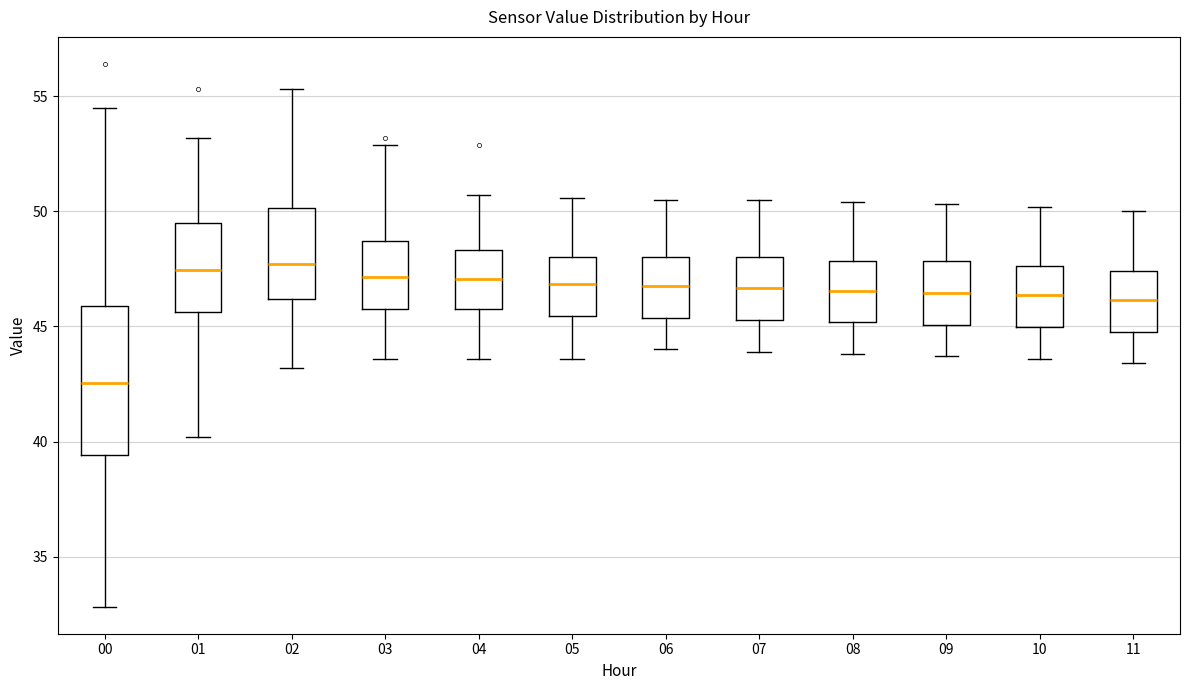

Reading left to right, transcribe this box plot: for each box, give where its median line is, the range the box spans, and where its two whiskers end, as read against the y-axis. The values are not printed on the chart, so give them approximately, as read against the axis.

00: median 42.5, box 39.5 to 46.0, whiskers 33.0 to 54.5
01: median 47.5, box 45.5 to 49.5, whiskers 40.0 to 53.0
02: median 47.5, box 46.0 to 50.0, whiskers 43.0 to 55.5
03: median 47.0, box 46.0 to 48.5, whiskers 43.5 to 53.0
04: median 47.0, box 46.0 to 48.5, whiskers 43.5 to 50.5
05: median 47.0, box 45.5 to 48.0, whiskers 43.5 to 50.5
06: median 47.0, box 45.5 to 48.0, whiskers 44.0 to 50.5
07: median 46.5, box 45.5 to 48.0, whiskers 44.0 to 50.5
08: median 46.5, box 45.0 to 48.0, whiskers 44.0 to 50.5
09: median 46.5, box 45.0 to 48.0, whiskers 43.5 to 50.5
10: median 46.5, box 45.0 to 47.5, whiskers 43.5 to 50.0
11: median 46.0, box 45.0 to 47.5, whiskers 43.5 to 50.0